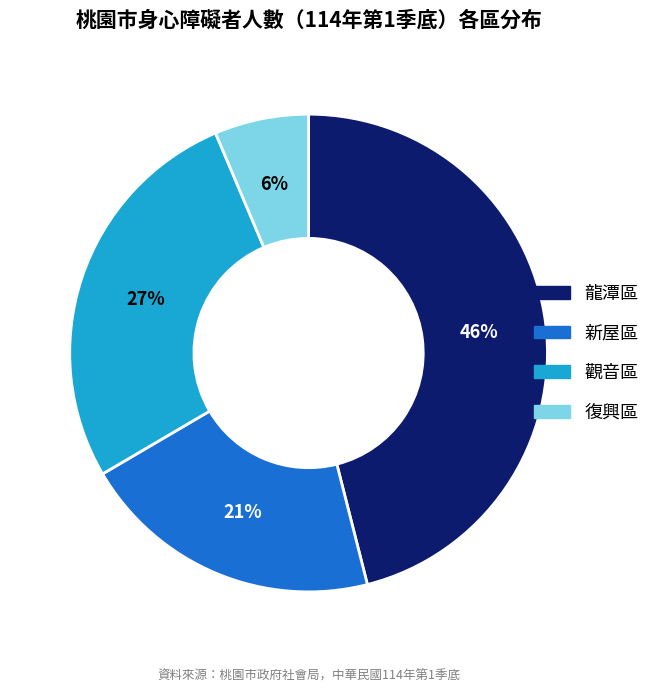

What is the largest slice in the pie chart?

龍潭區